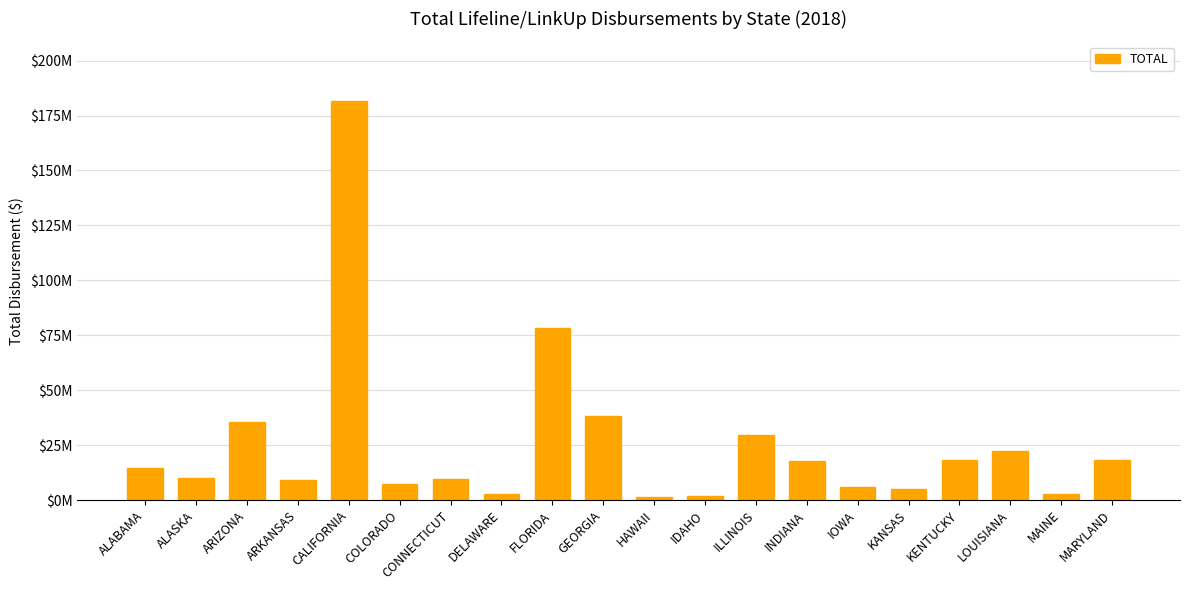

What is the sum of the values at FLORIDA and LOUISIANA?

100291916